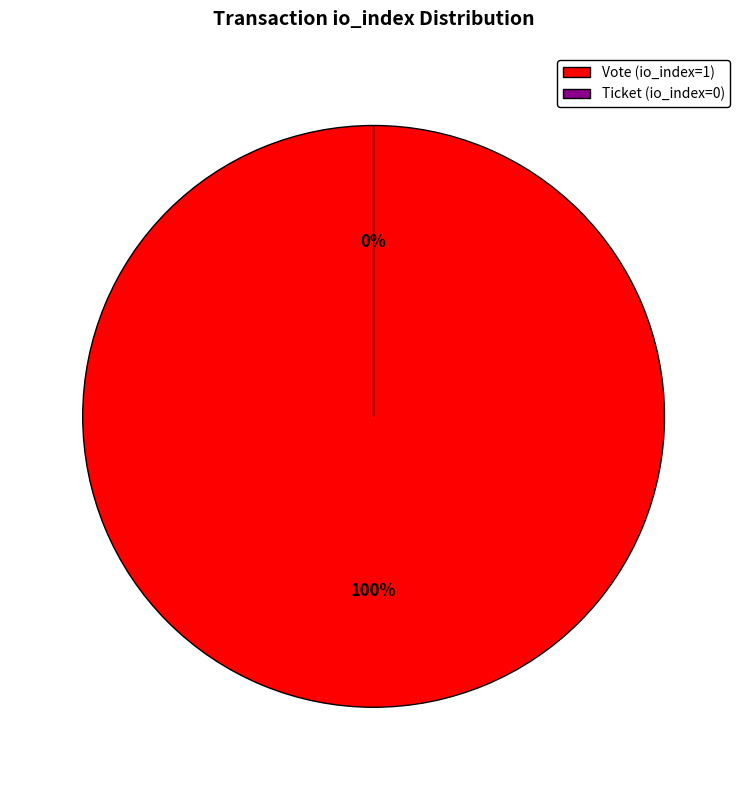

How many segments does this pie chart have?

2